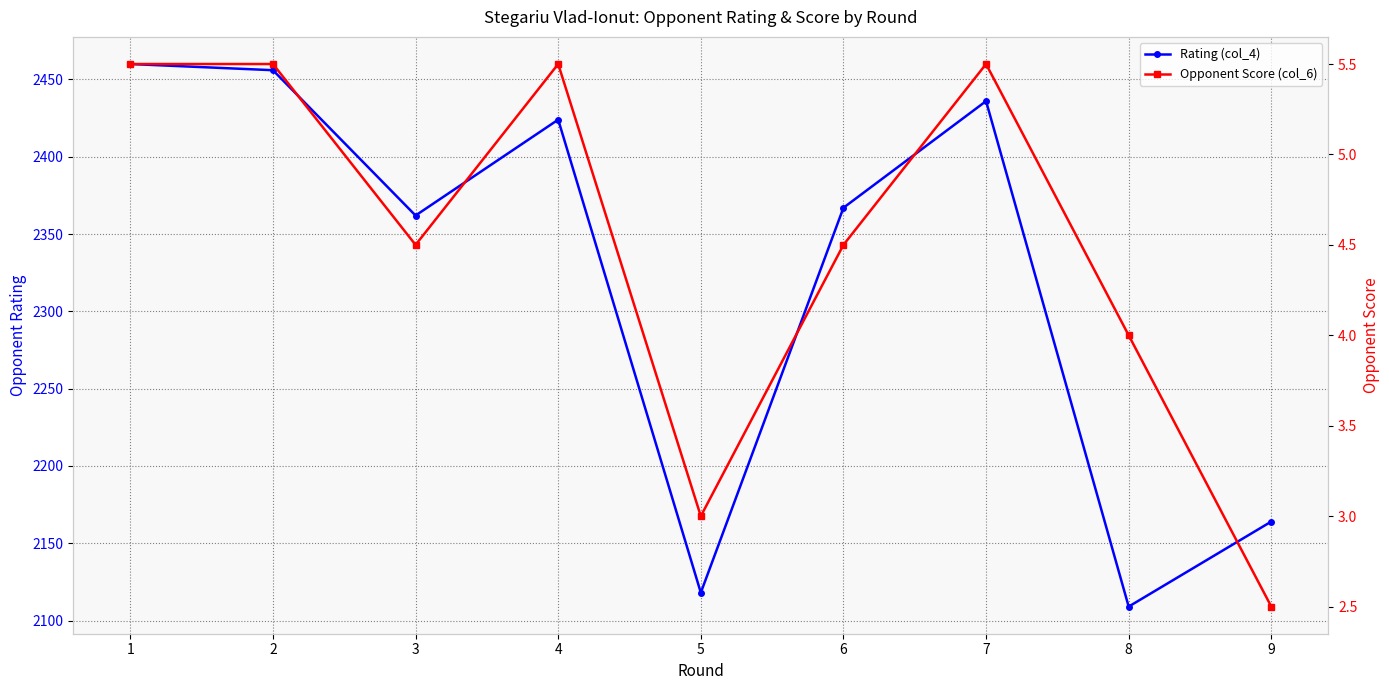

Rank the series by their maximum value, from highest to lowest.

Rating (col_4), Opponent Score (col_6)